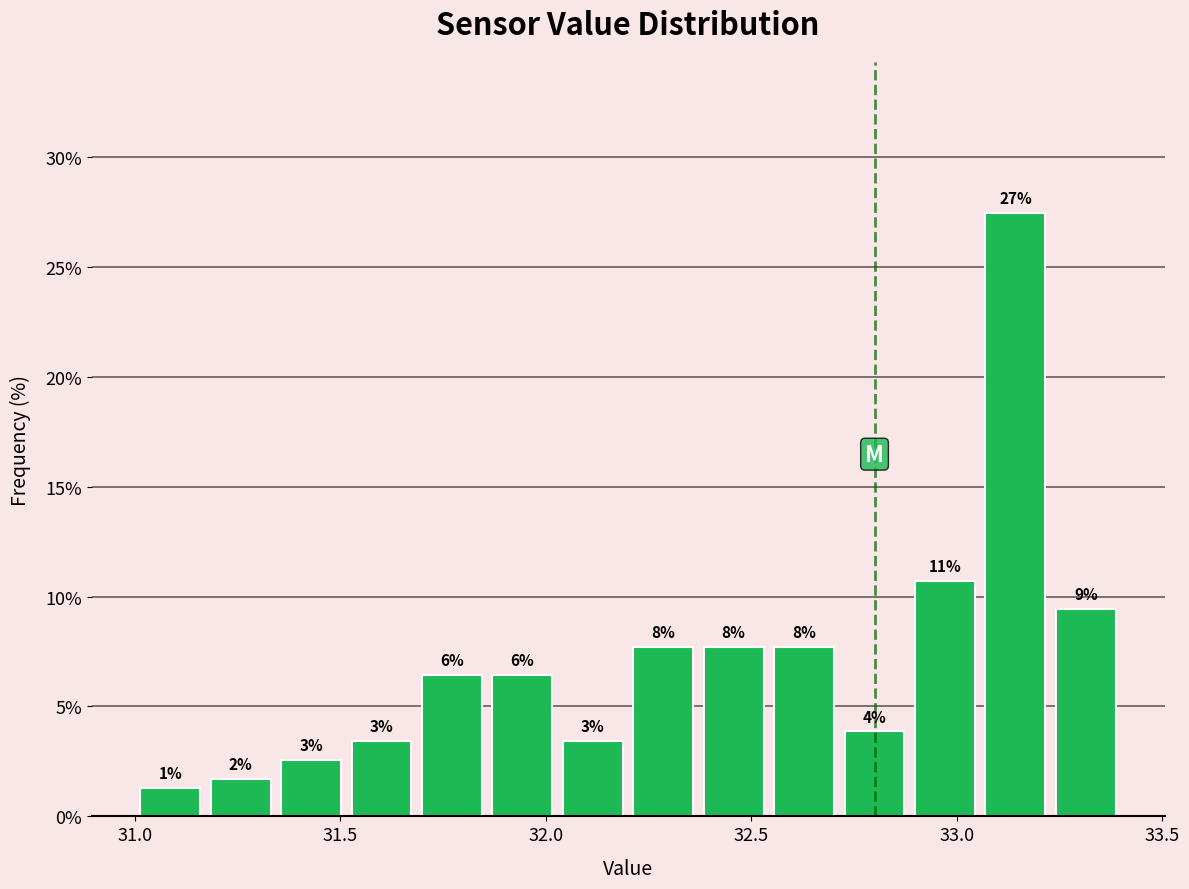

Read against the x-axis, roughly where is the centre of the tallest bar?

33.15